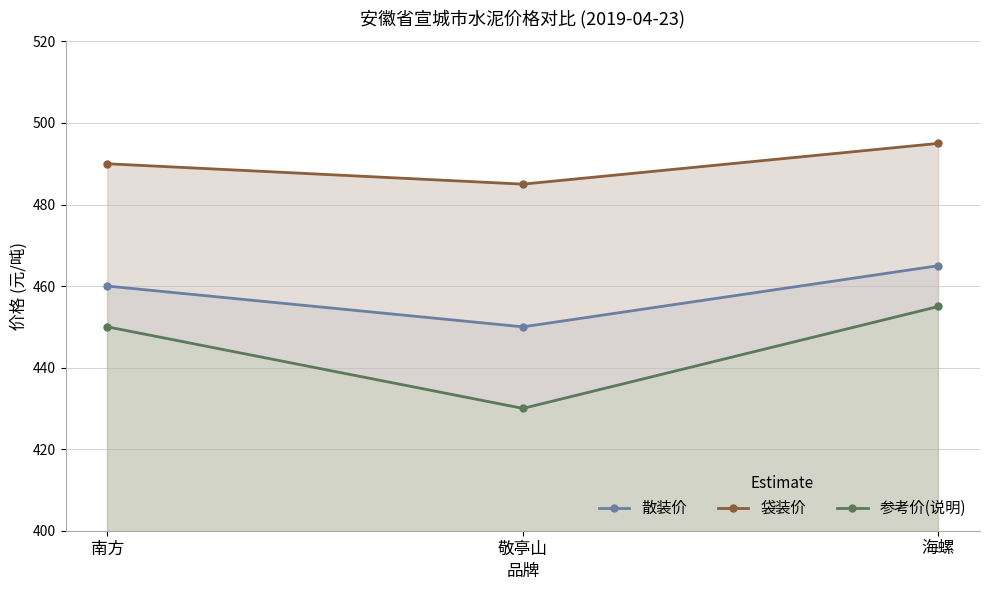

What is the minimum value for 袋装价?

485